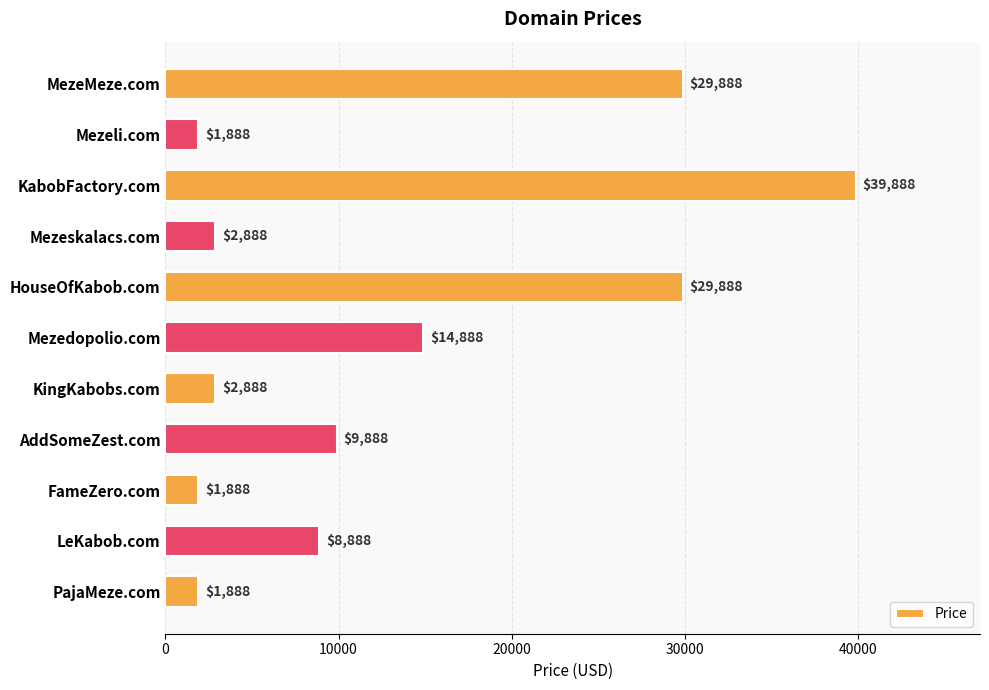

Count the number of categories in the chart.

11